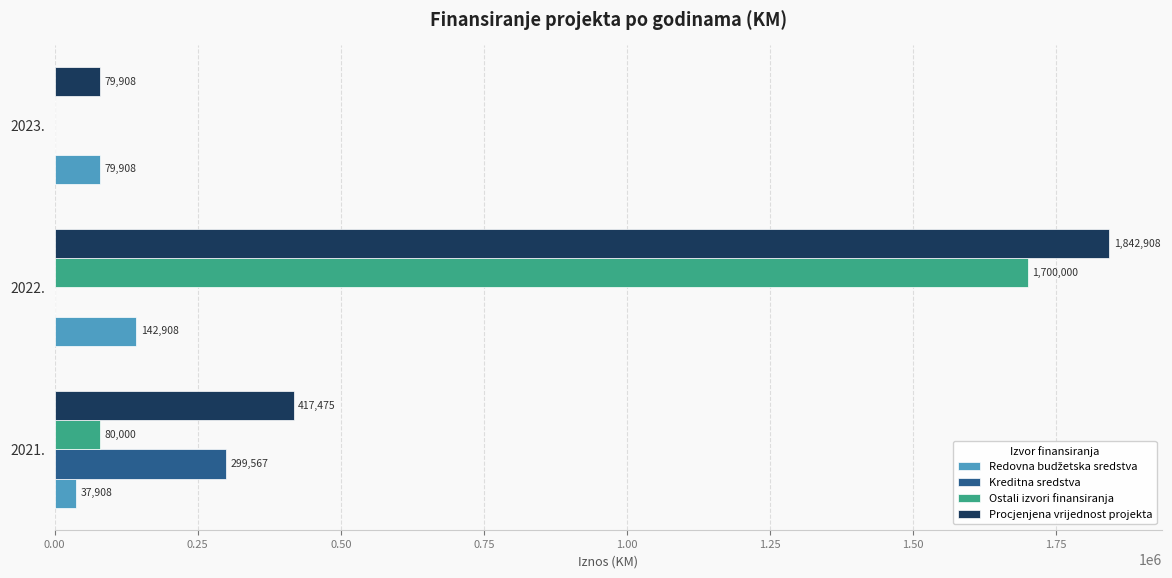

At which label does Ostali izvori finansiranja reach its peak?

2022.